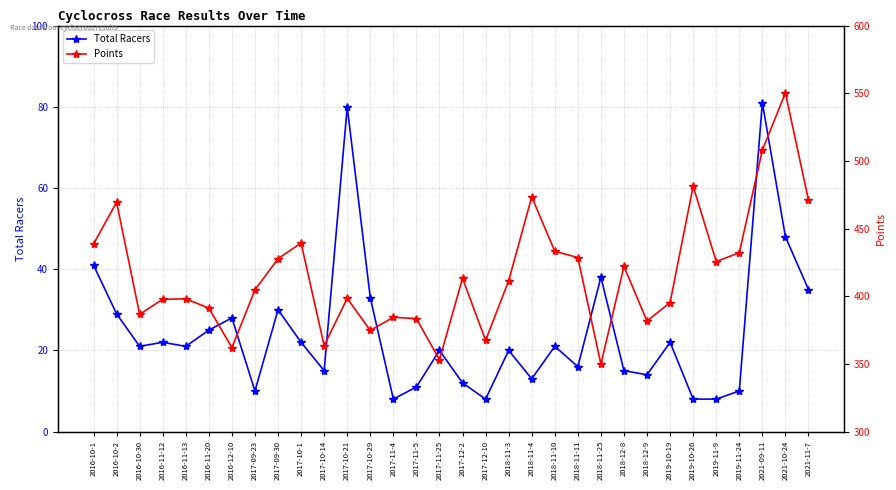

What is the label of the 8th point from the right?

2018-12-9